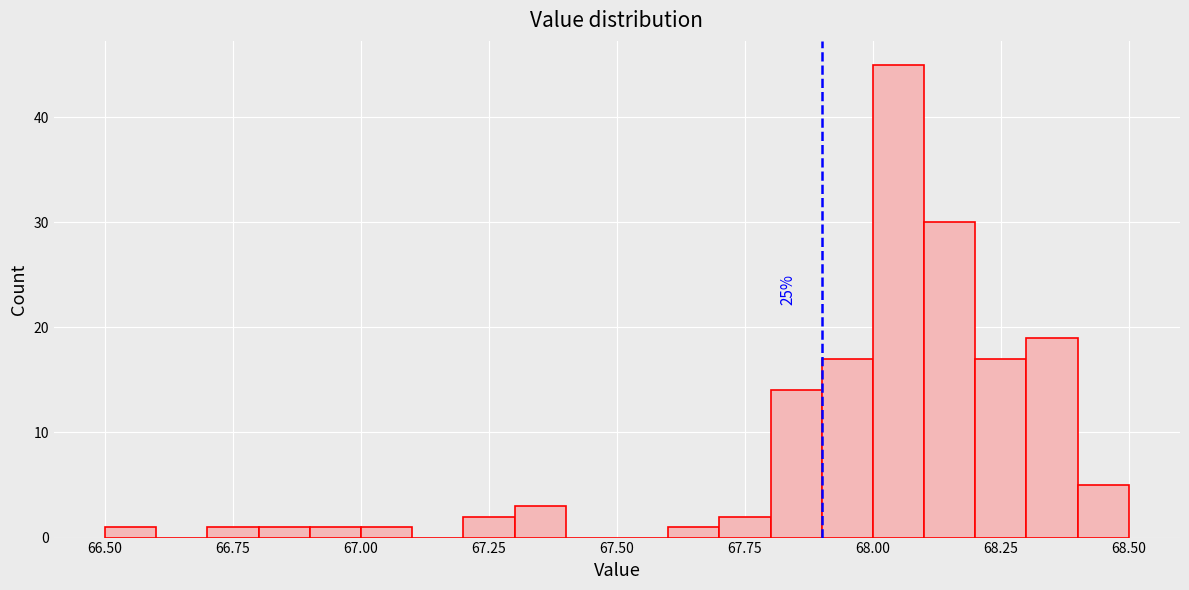

Read against the x-axis, roughly where is the centre of the tallest bar?

68.05